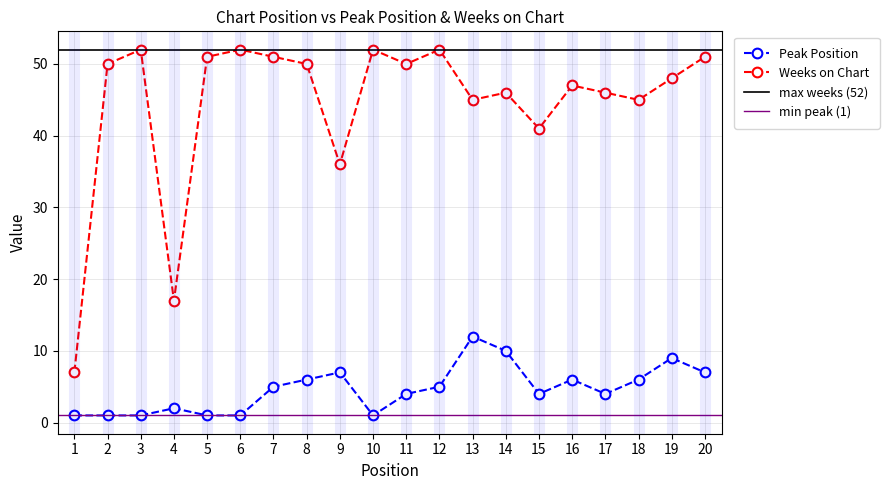

Between 16 and 6, which is larger?

16